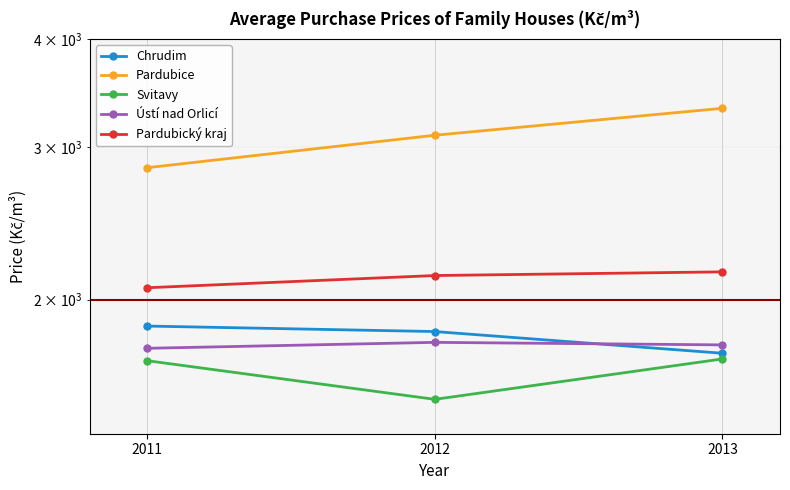

Is this an area chart (filled region under the line)?

No